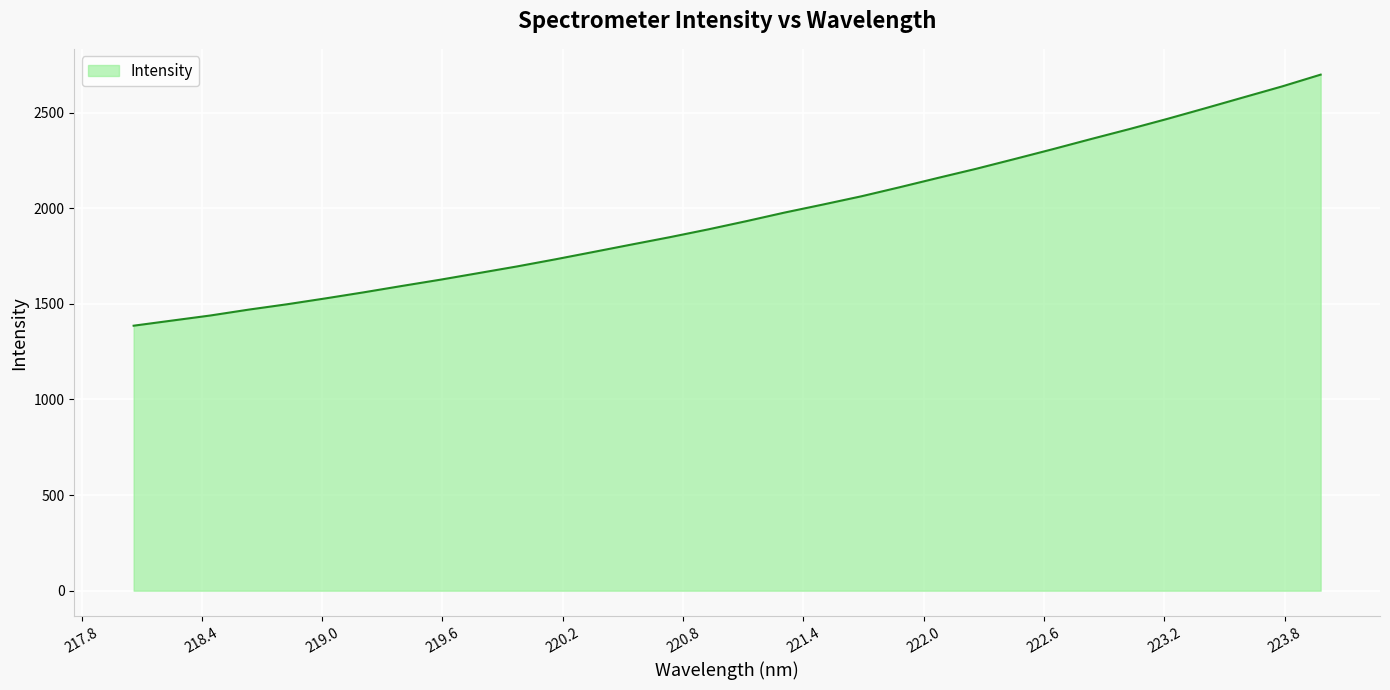

What is the greatest value displayed?

2698.4